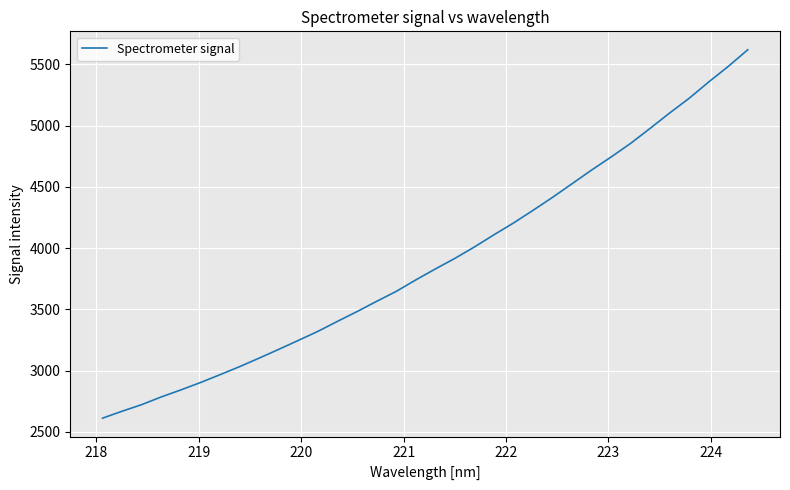

What is the minimum value shown in the chart?

2612.7